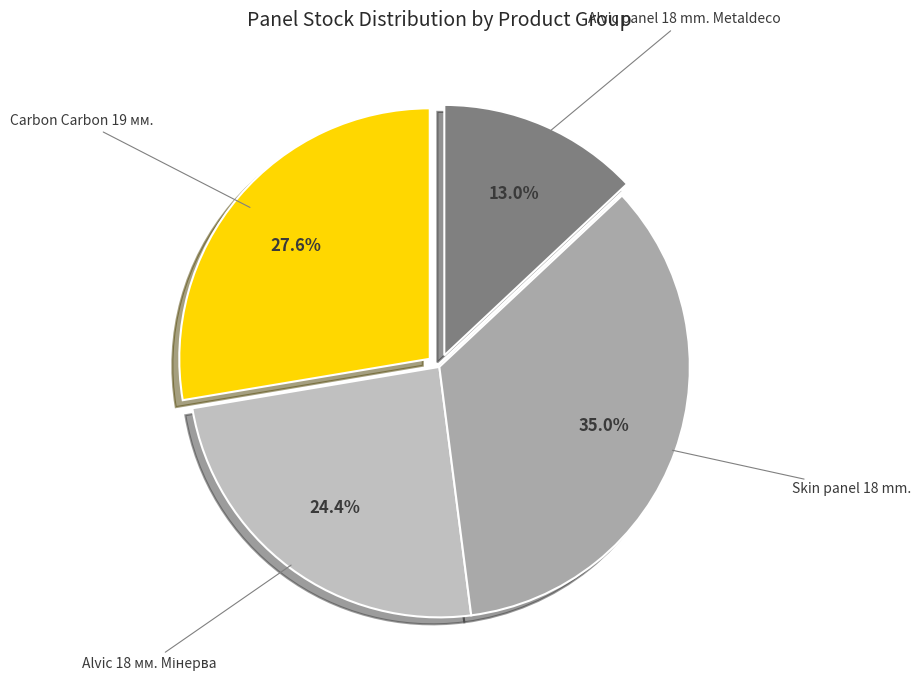

Which has a higher value, Skin panel 18 mm. or Carbon Carbon 19 мм.?

Skin panel 18 mm.